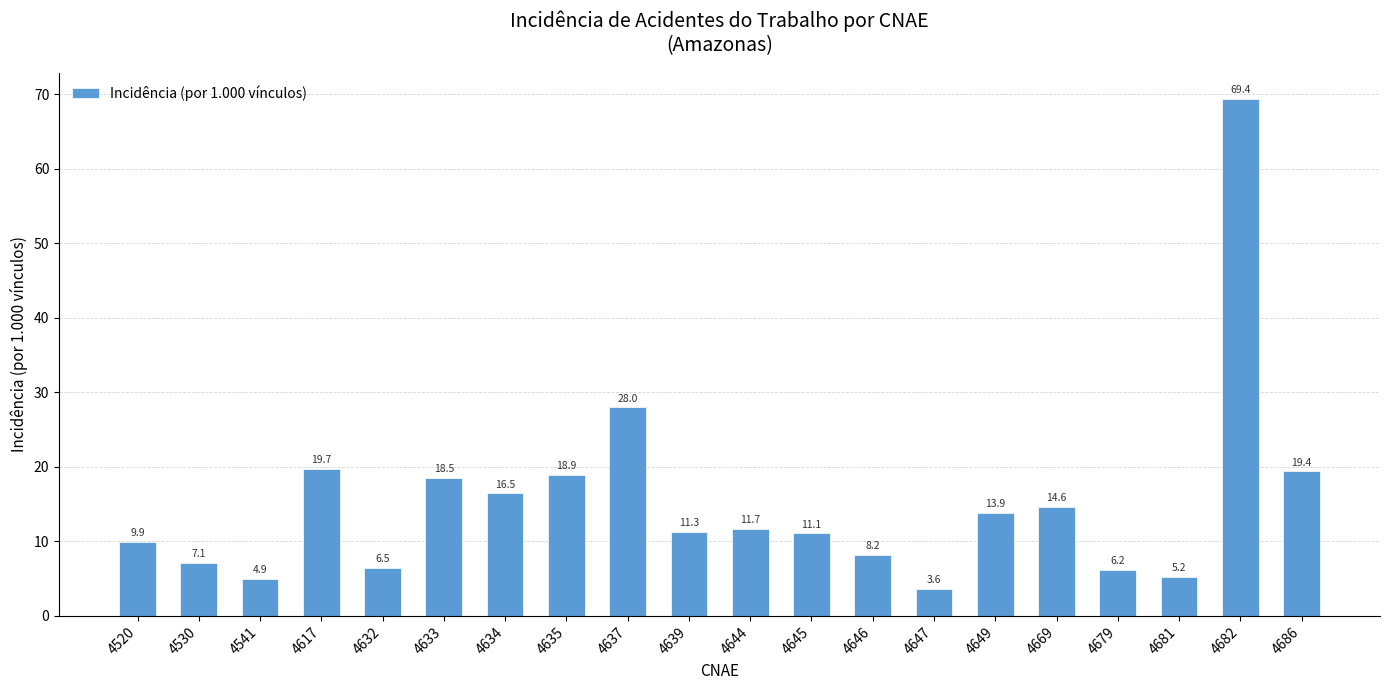

Count the number of categories in the chart.

20